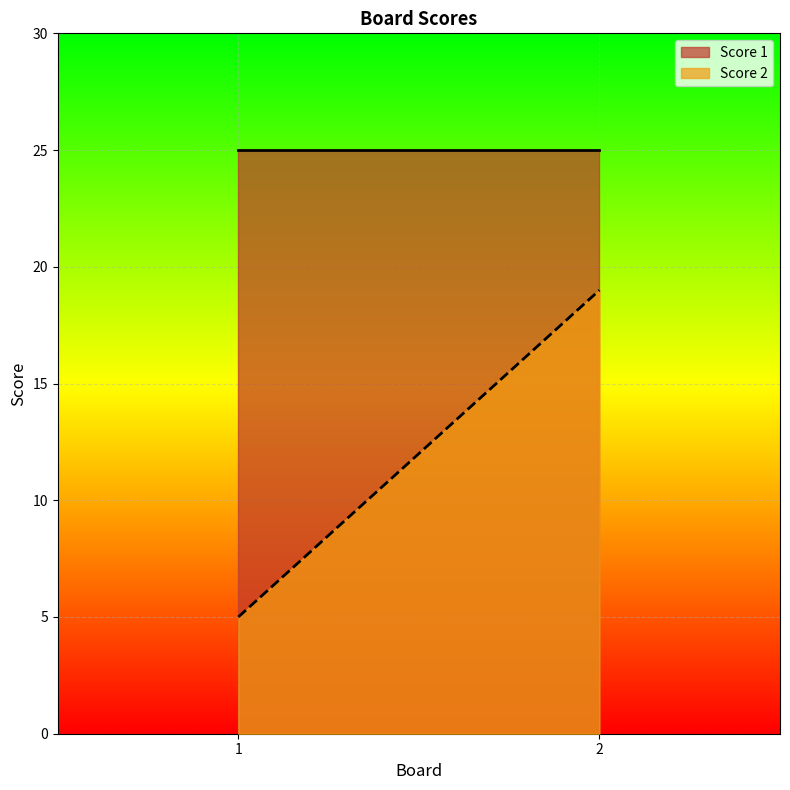

Which category has the lowest value across all series?

1